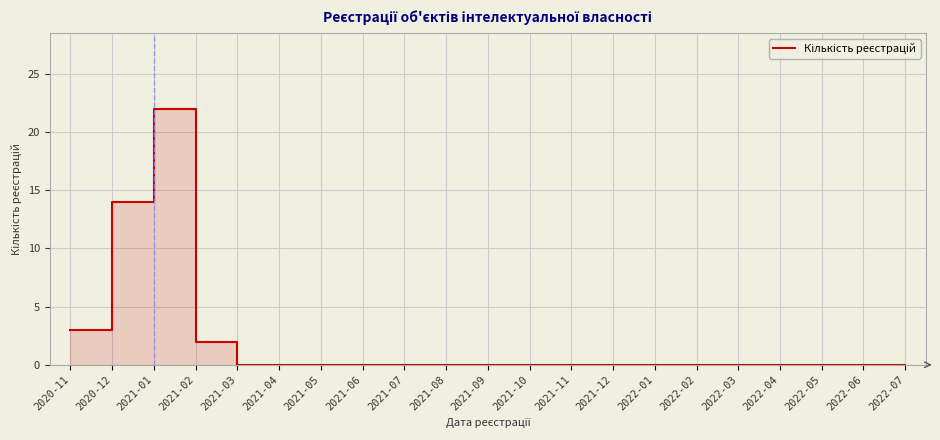

How many lines are shown in the chart?

1